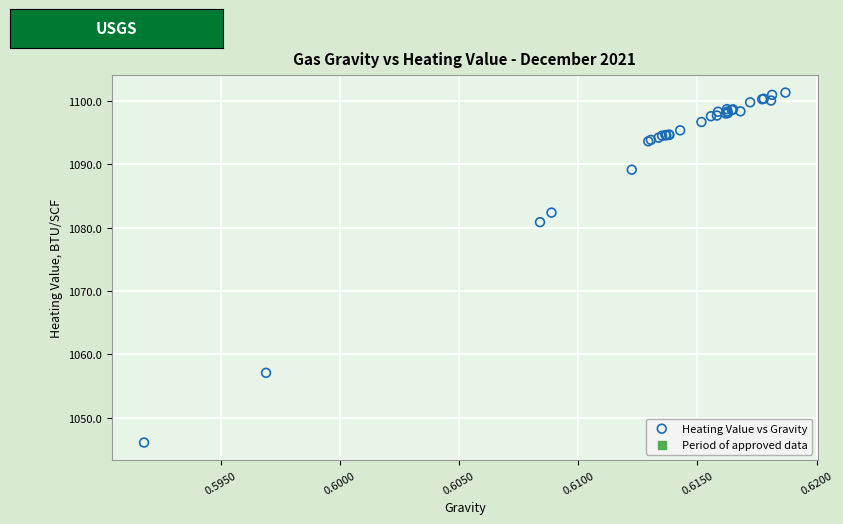

What Y value in the scatter plot is closest to 1073?

1080.9